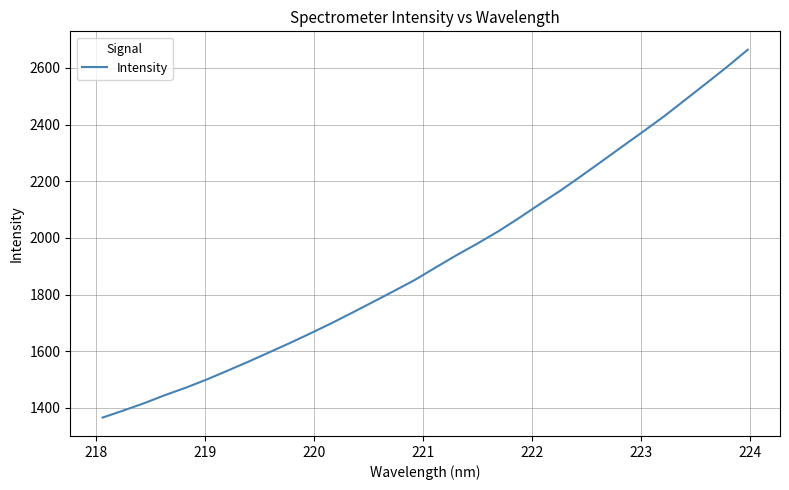

What is the minimum value shown in the chart?

1365.5